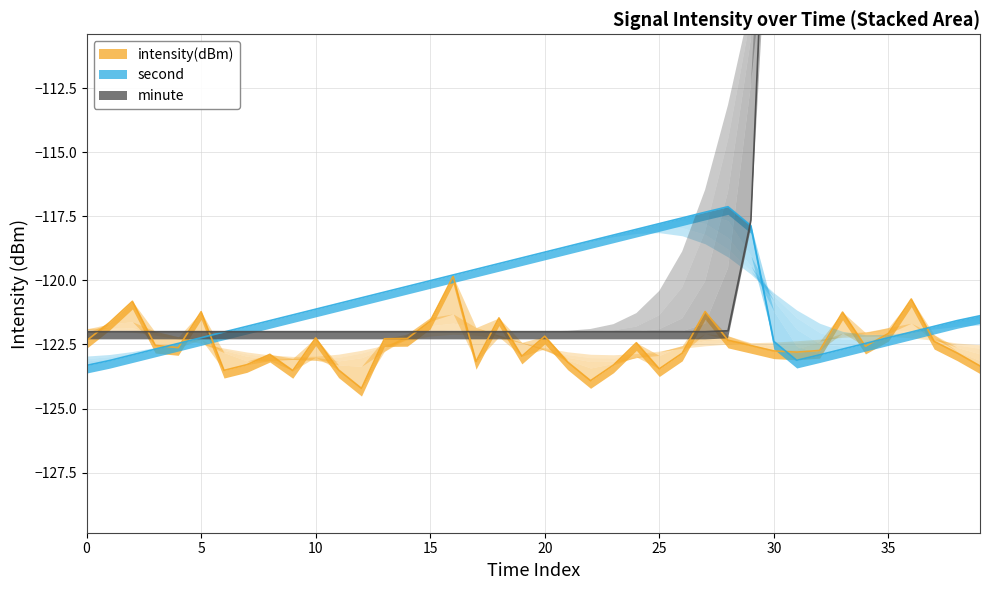

What is the sum of the minute values at 11 and 39?

-214.0